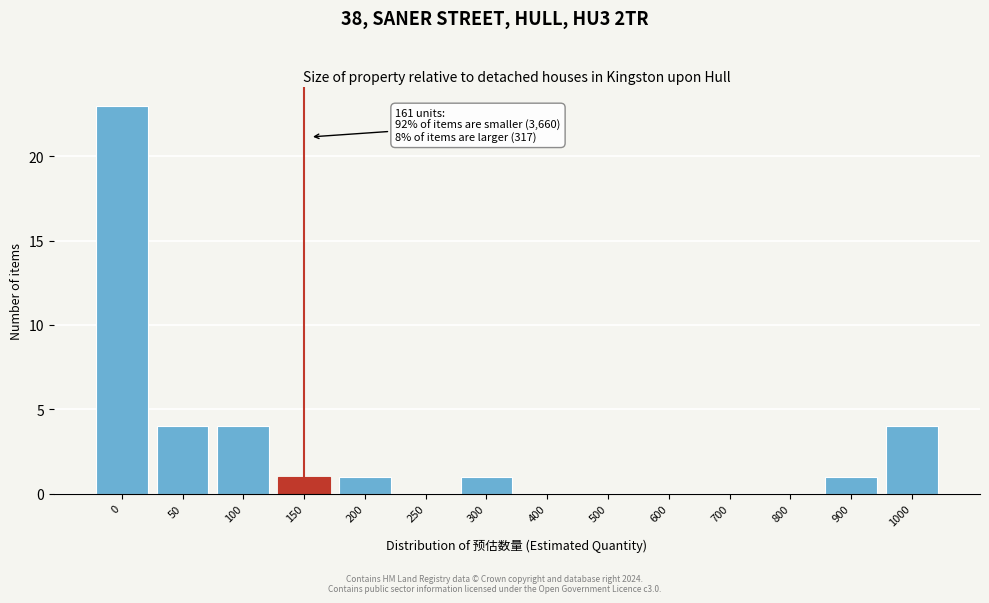

Reading left to right, extract all data points from this chart.

0=23	50=4	100=4	150=1	200=1	250=0	300=1	400=0	500=0	600=0	700=0	800=0	900=1	1000=4